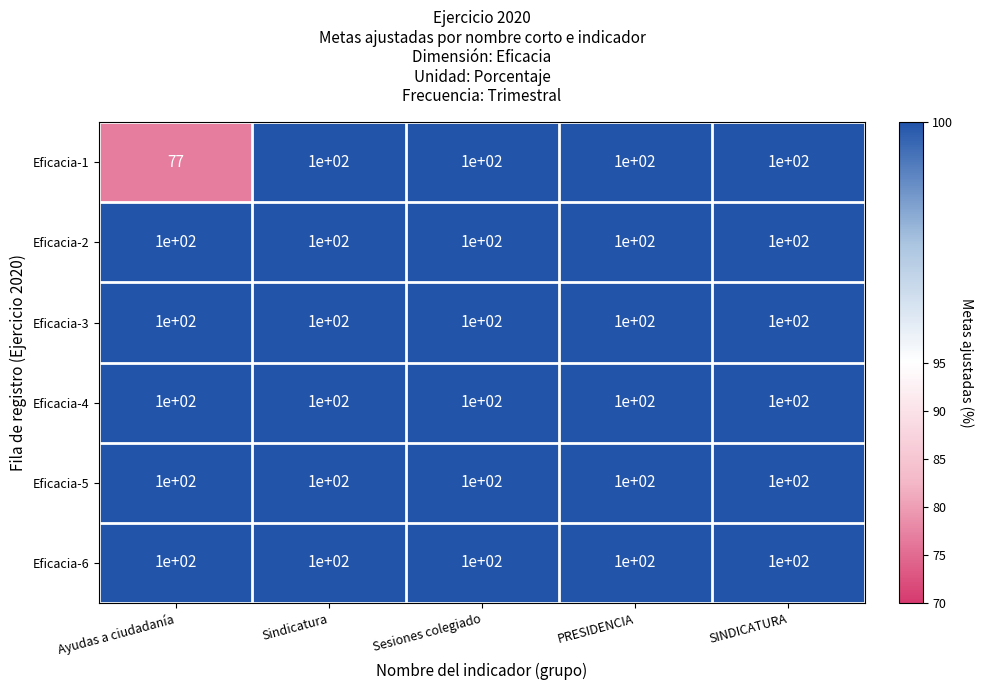

Reading left to right, transcribe all the data shown in this chart.

Eficacia-1: Ayudas a ciudadanía=77	Sindicatura=100	Sesiones colegiado=100	PRESIDENCIA=100	SINDICATURA=100
Eficacia-2: Ayudas a ciudadanía=100	Sindicatura=100	Sesiones colegiado=100	PRESIDENCIA=100	SINDICATURA=100
Eficacia-3: Ayudas a ciudadanía=100	Sindicatura=100	Sesiones colegiado=100	PRESIDENCIA=100	SINDICATURA=100
Eficacia-4: Ayudas a ciudadanía=100	Sindicatura=100	Sesiones colegiado=100	PRESIDENCIA=100	SINDICATURA=100
Eficacia-5: Ayudas a ciudadanía=100	Sindicatura=100	Sesiones colegiado=100	PRESIDENCIA=100	SINDICATURA=100
Eficacia-6: Ayudas a ciudadanía=100	Sindicatura=100	Sesiones colegiado=100	PRESIDENCIA=100	SINDICATURA=100